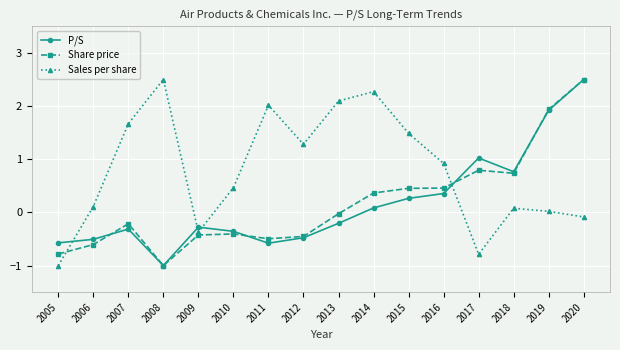

How many interior local valleys does the P/S series have?

3